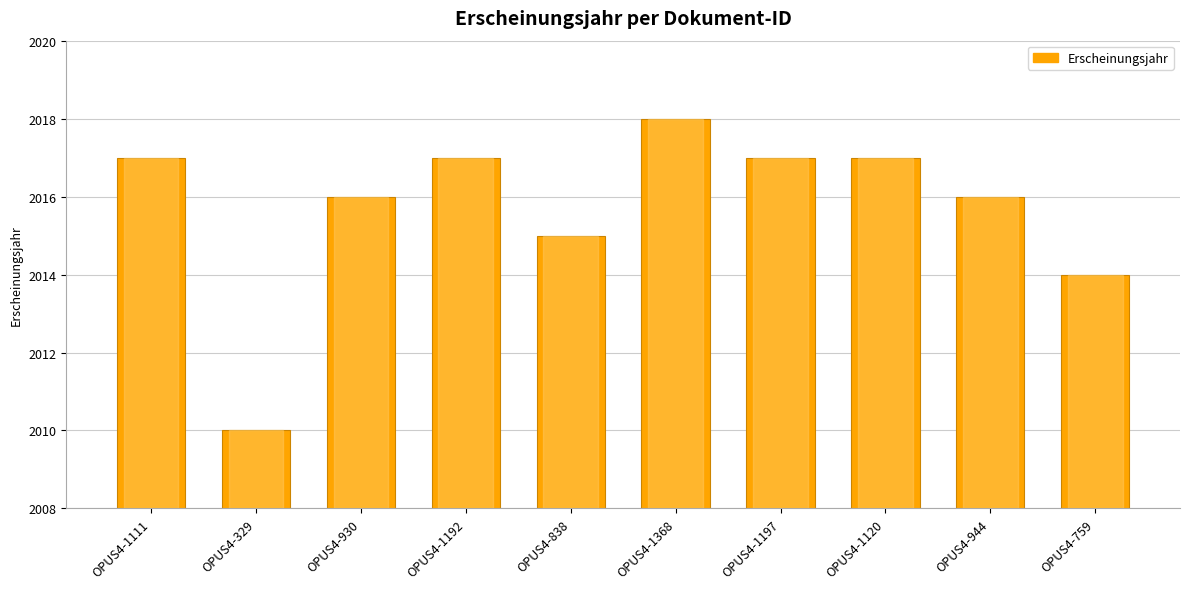

What is the change in value from OPUS4-329 to OPUS4-838?

+5